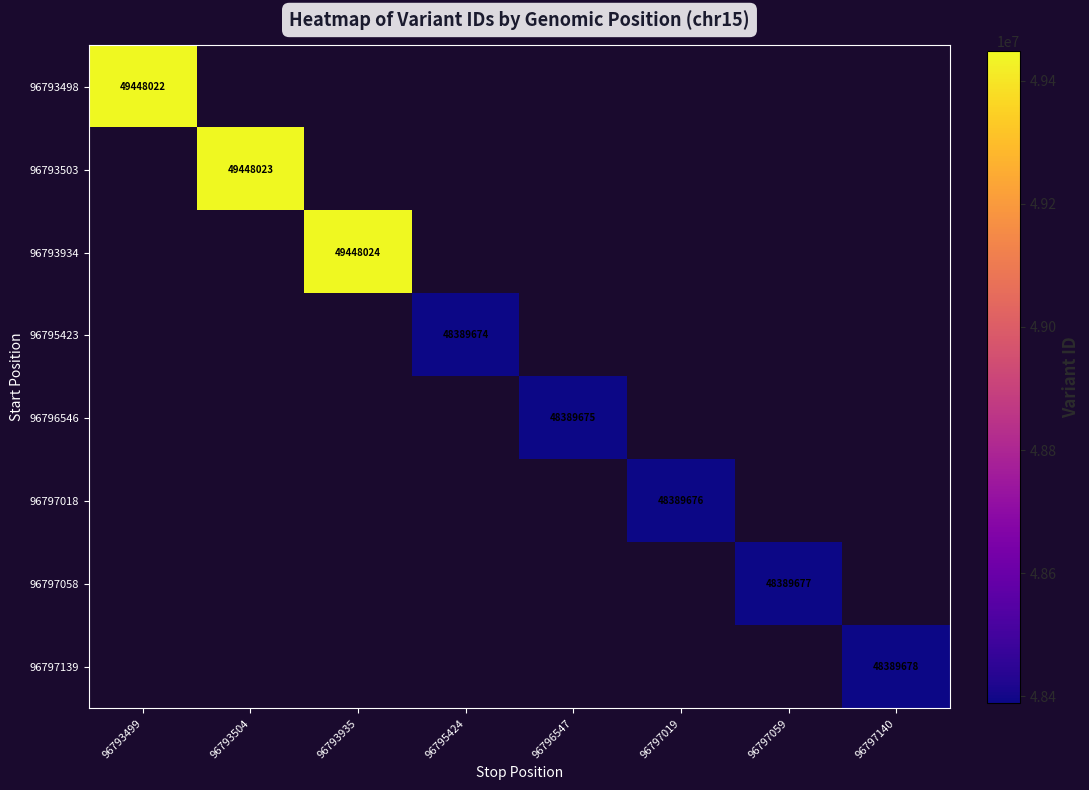

Is it true that 96797058 equals 72020290 at 96797059?

False